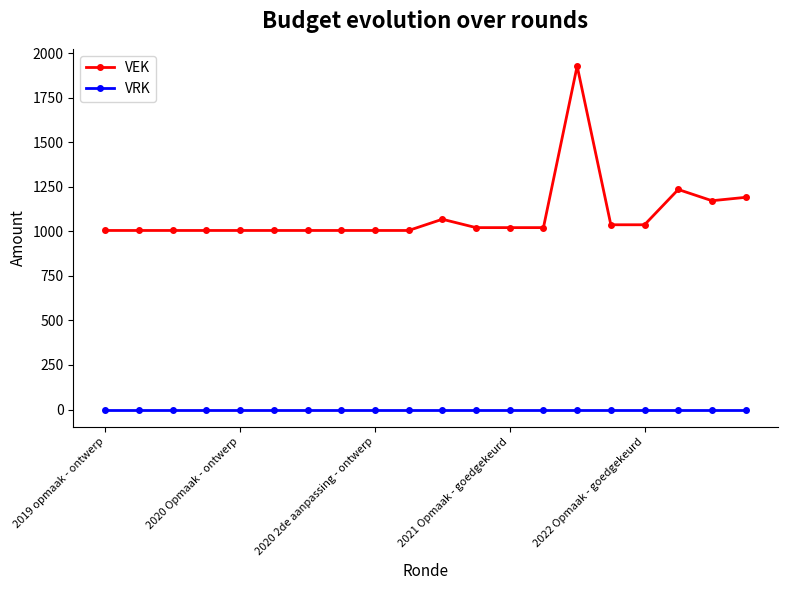

What is the greatest value displayed?

1928